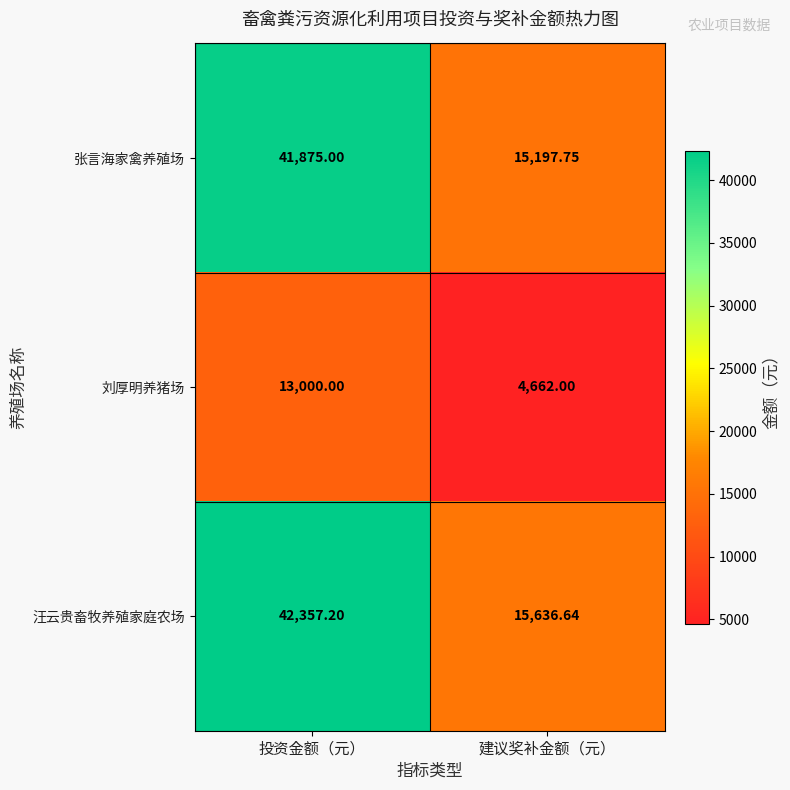

Which series has the largest range (max minus min)?

汪云贵畜牧养殖家庭农场